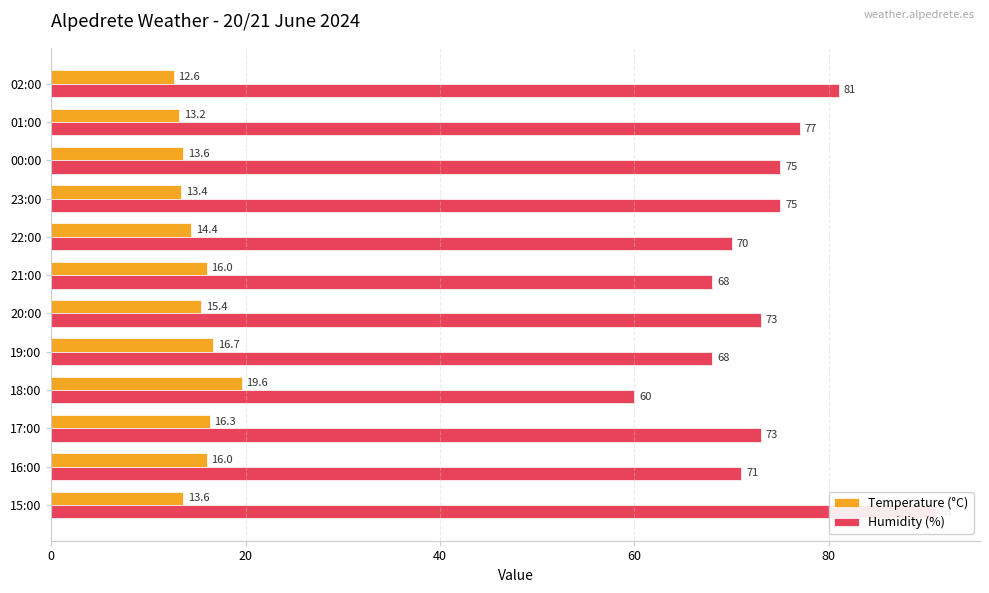

What is the maximum value shown in the chart?

91.0